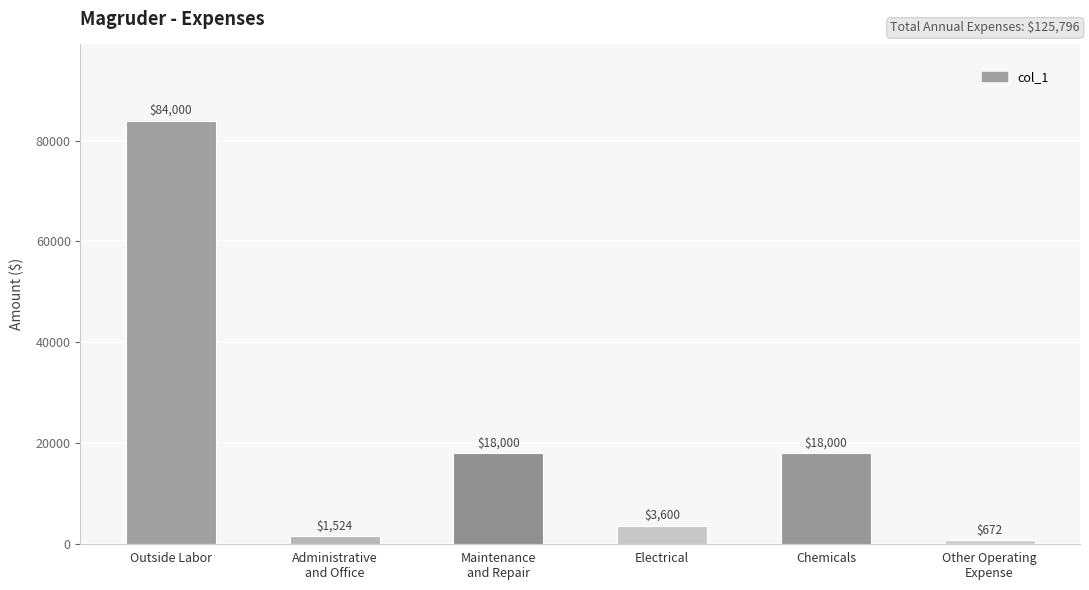

What value does the data have at Chemicals?

18000